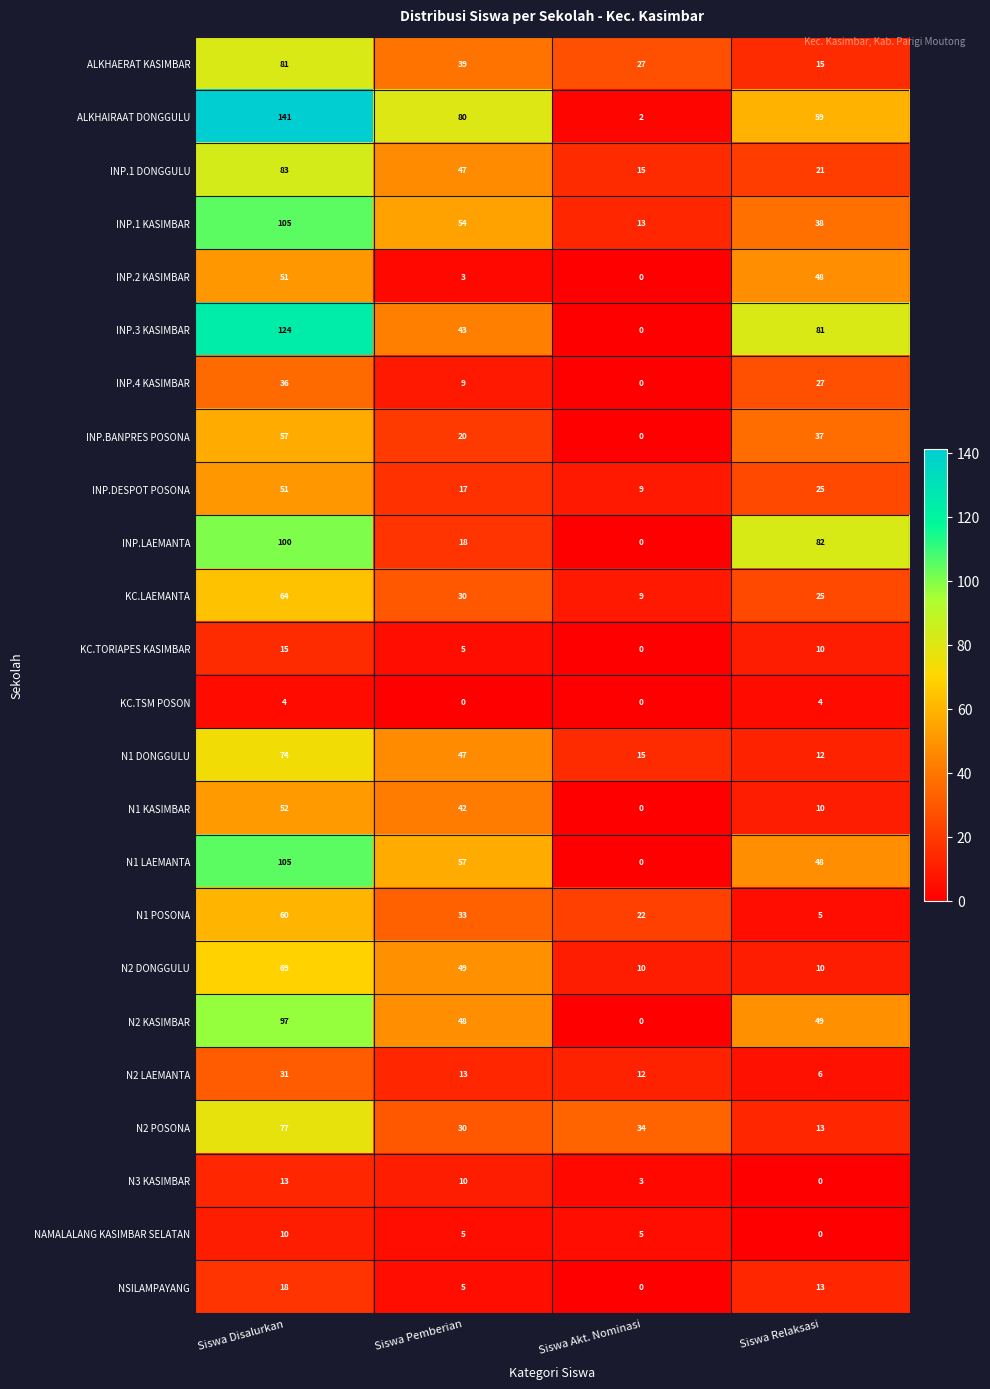

At which category does the chart reach its peak across all series?

Siswa Disalurkan